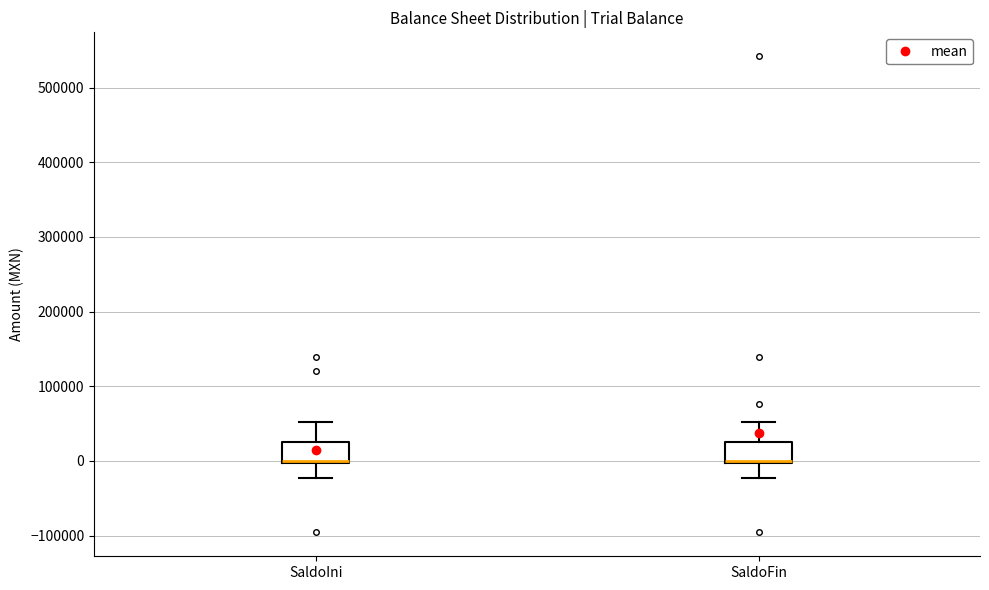

Where is the lower edge of the box for SaldoFin on the y-axis? The values are not printed on the chart, so give them approximately, as read against the axis.

0